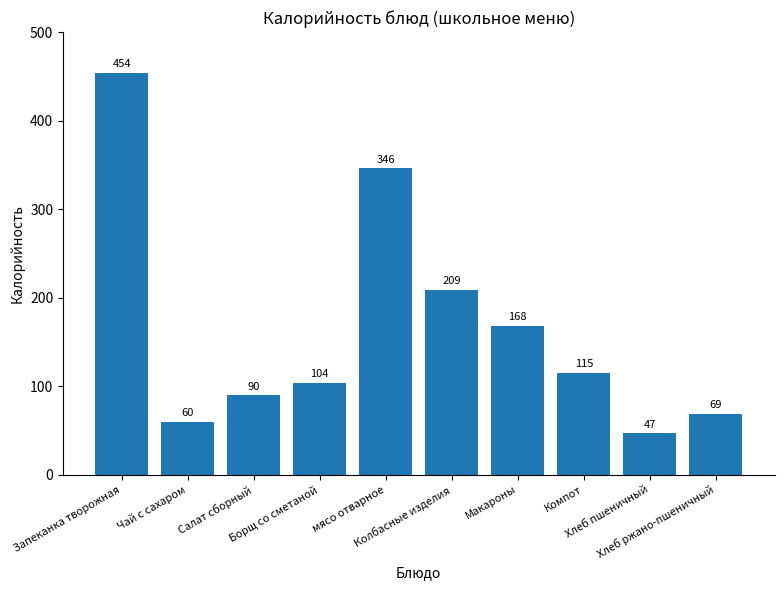

The chart shows a value of 60 at Чай с сахаром. True or false?

True